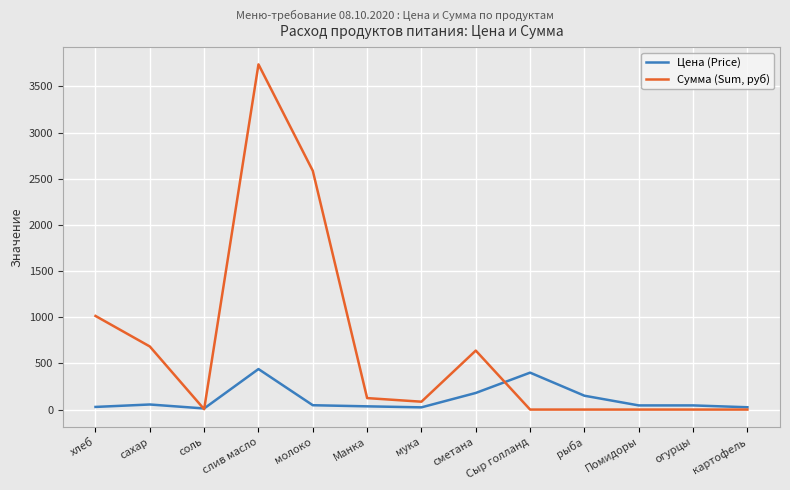

Which series has the widest spread of values?

Сумма (Sum, руб)